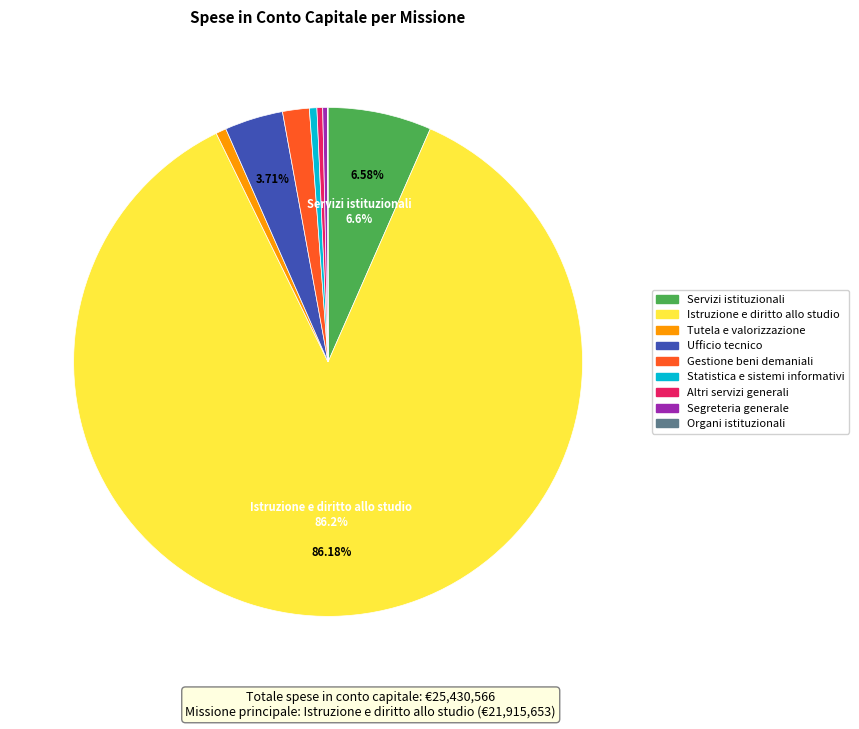

Does Istruzione e diritto allo studio represent more than half of the total?

Yes